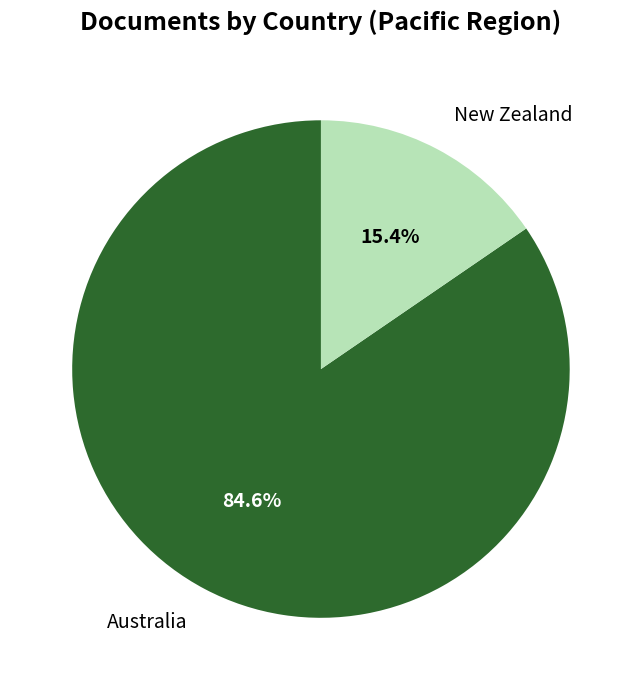

What is the ratio of the value at Australia to the value at New Zealand?

5.5